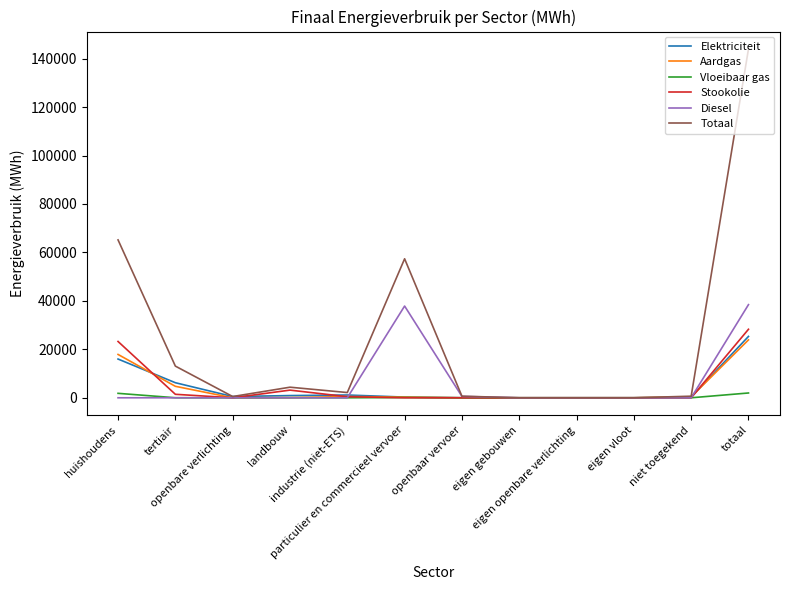

Which series has the largest total across all categories?

Totaal